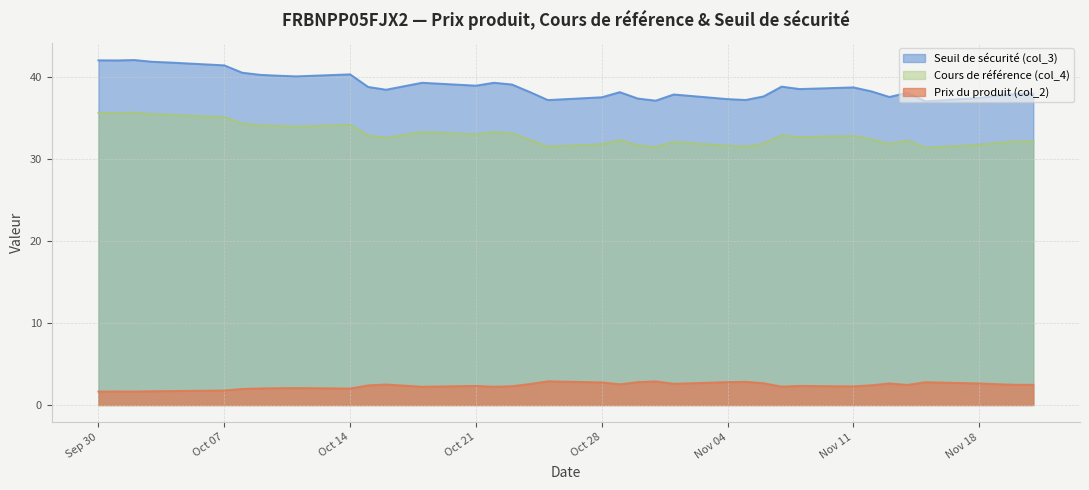

True or false: Cours de référence (col_4) has more than 2 points higher than both neighbors.

True